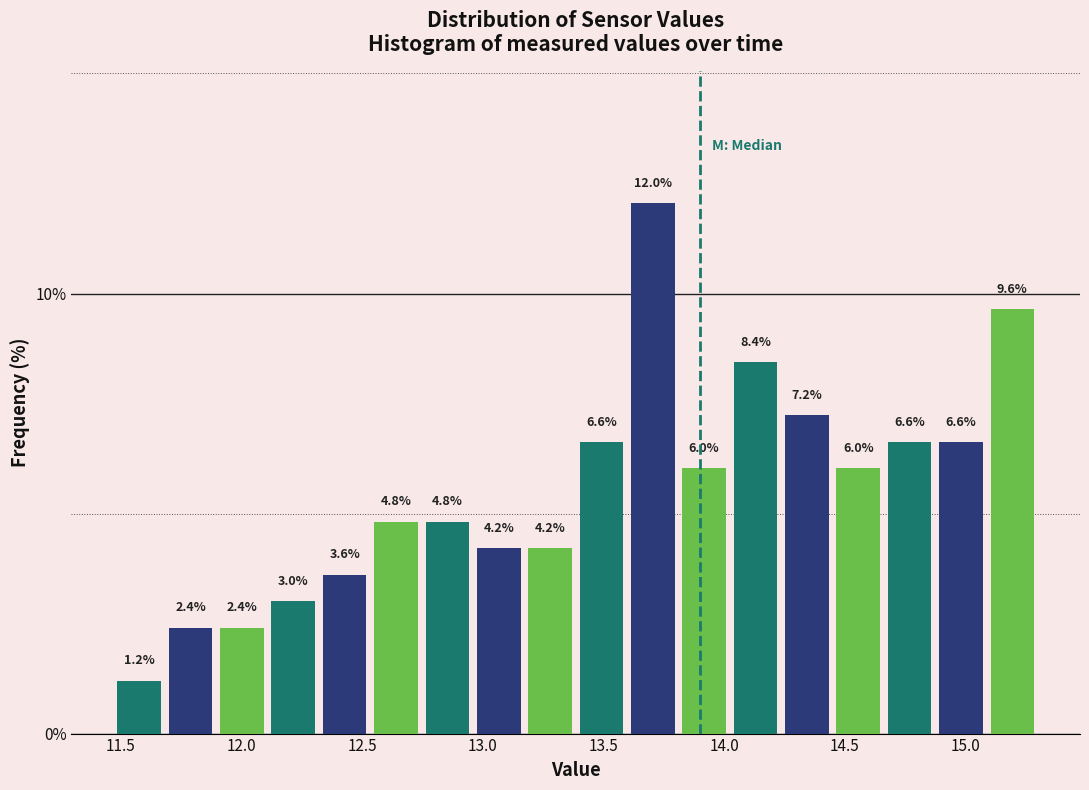

Reading left to right, transcribe this chart: for each bar, give the range it covers on the x-axis and its height. The bar edges are not printed on the chart, so give them approximately, as read against the axis.

11.45 to 11.70: 1.2
11.70 to 11.90: 2.4
11.90 to 12.10: 2.4
12.10 to 12.30: 3.0
12.30 to 12.55: 3.6
12.55 to 12.75: 4.8
12.75 to 12.95: 4.8
12.95 to 13.15: 4.2
13.15 to 13.40: 4.2
13.40 to 13.60: 6.6
13.60 to 13.80: 12.0
13.80 to 14.00: 6.0
14.00 to 14.25: 8.4
14.25 to 14.45: 7.2
14.45 to 14.65: 6.0
14.65 to 14.85: 6.6
14.85 to 15.10: 6.6
15.10 to 15.30: 9.6